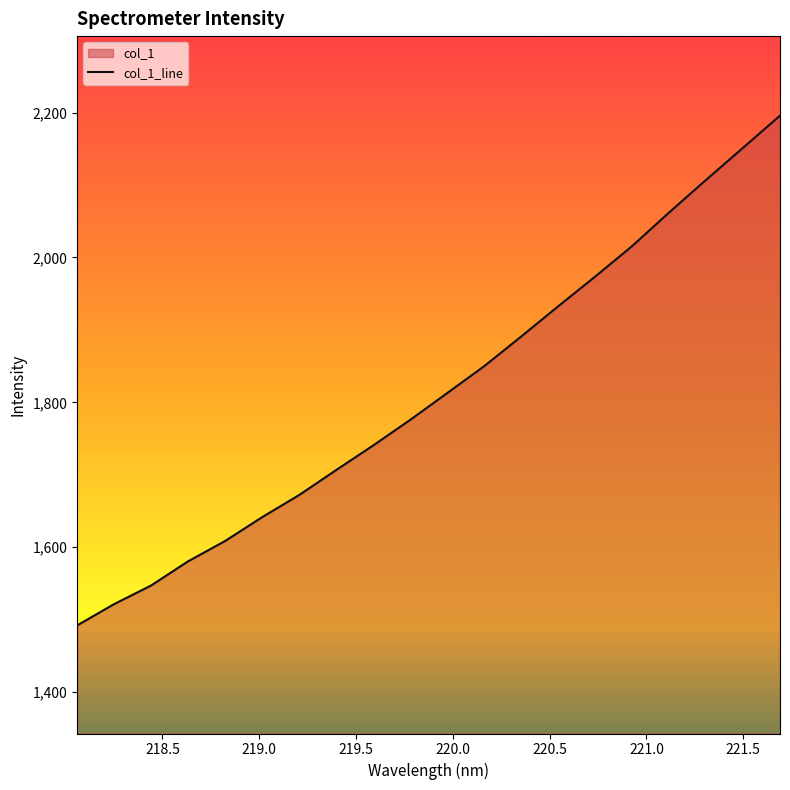

What is the change in value from 219.589 to 220.7354?

+233.0